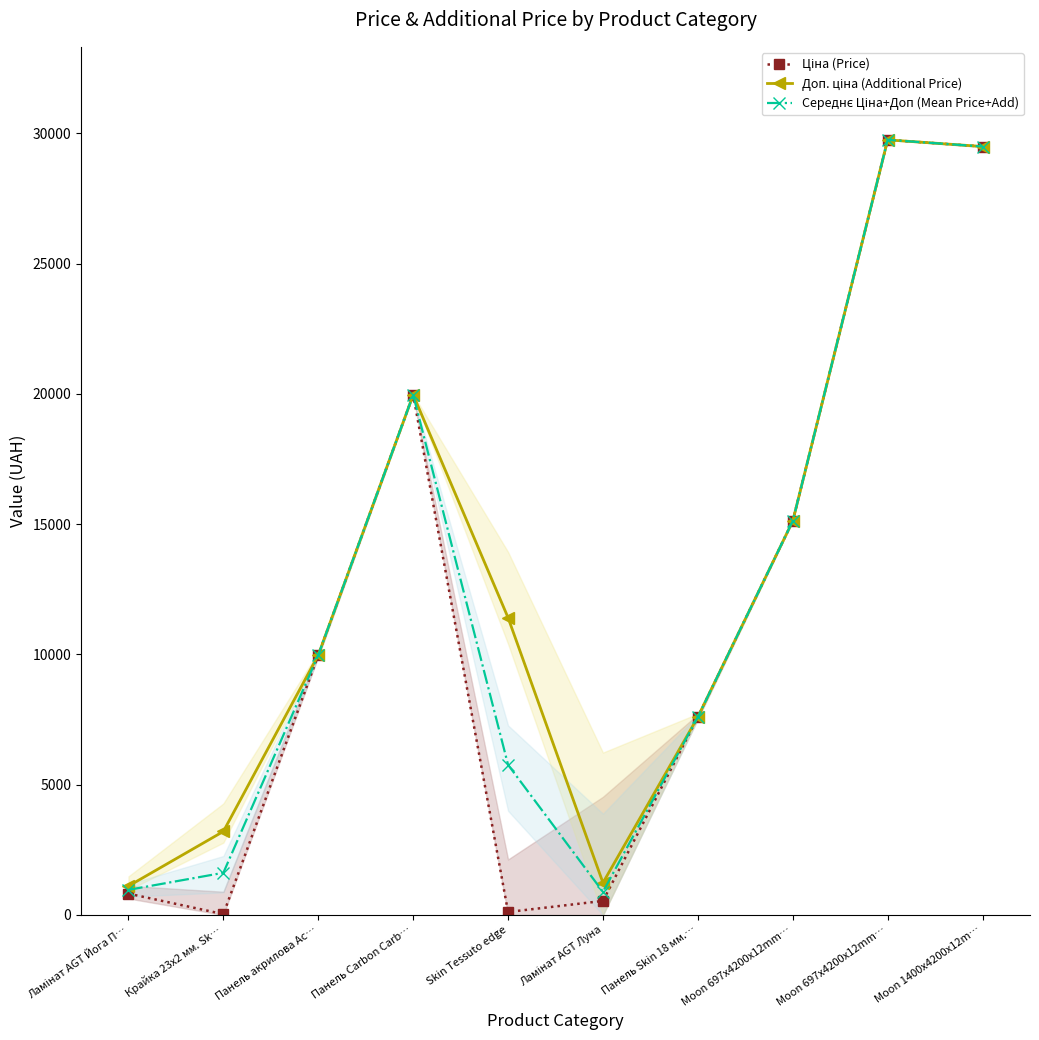

True or false: Ціна (Price) and Доп. ціна (Additional Price) intersect in this chart.

False